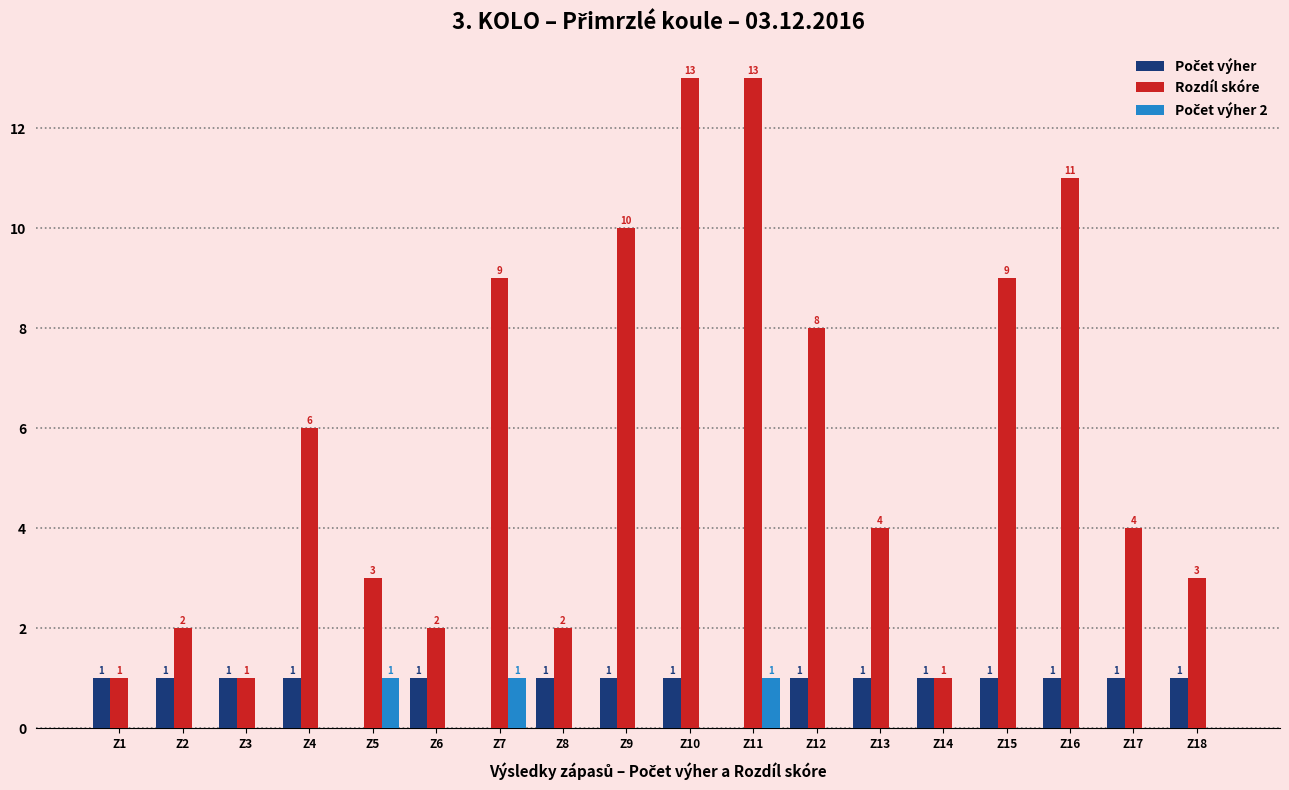

The Rozdíl skóre series shows 8 at Z12. True or false?

True